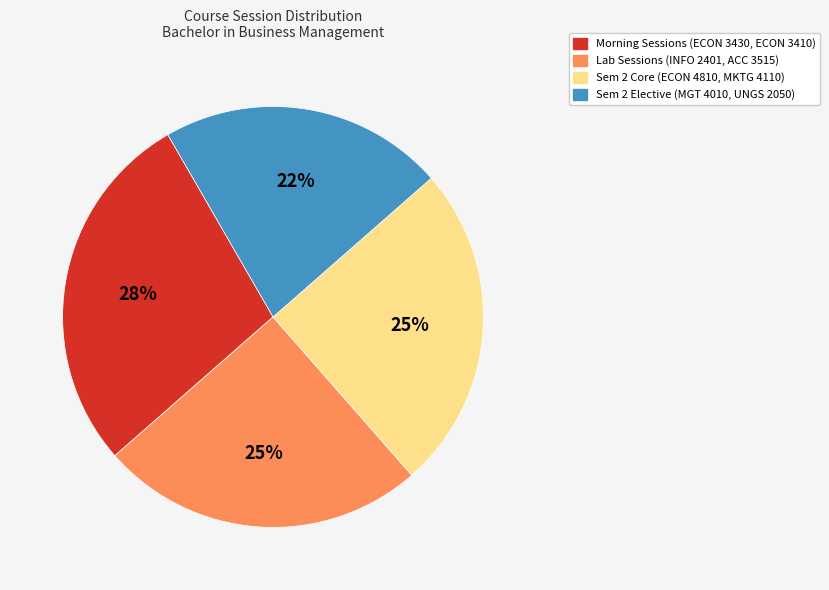

To the nearest percent, what portion does Morning Sessions (ECON 3430, ECON 3410) represent?

28%